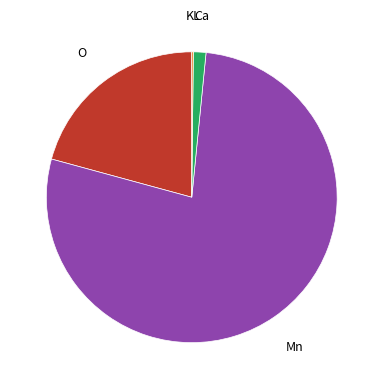

What is the largest slice in the pie chart?

Mn